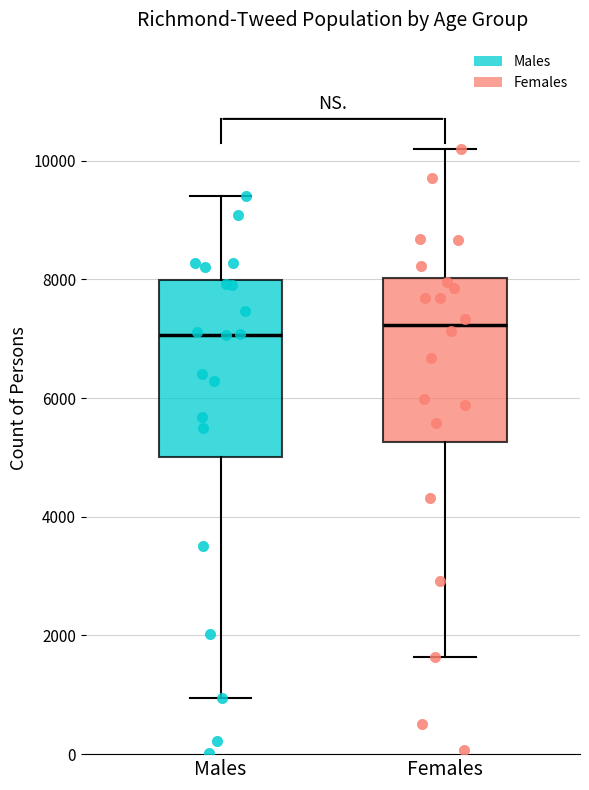

Reading left to right, read every box against the y-axis: the position of its median line, the range the box covers, and the ends of its whiskers. The values are not printed on the chart, so give them approximately, as read against the axis.

Males: median 7000, box 5000 to 8000, whiskers 1000 to 9400
Females: median 7200, box 5200 to 8000, whiskers 1600 to 10200